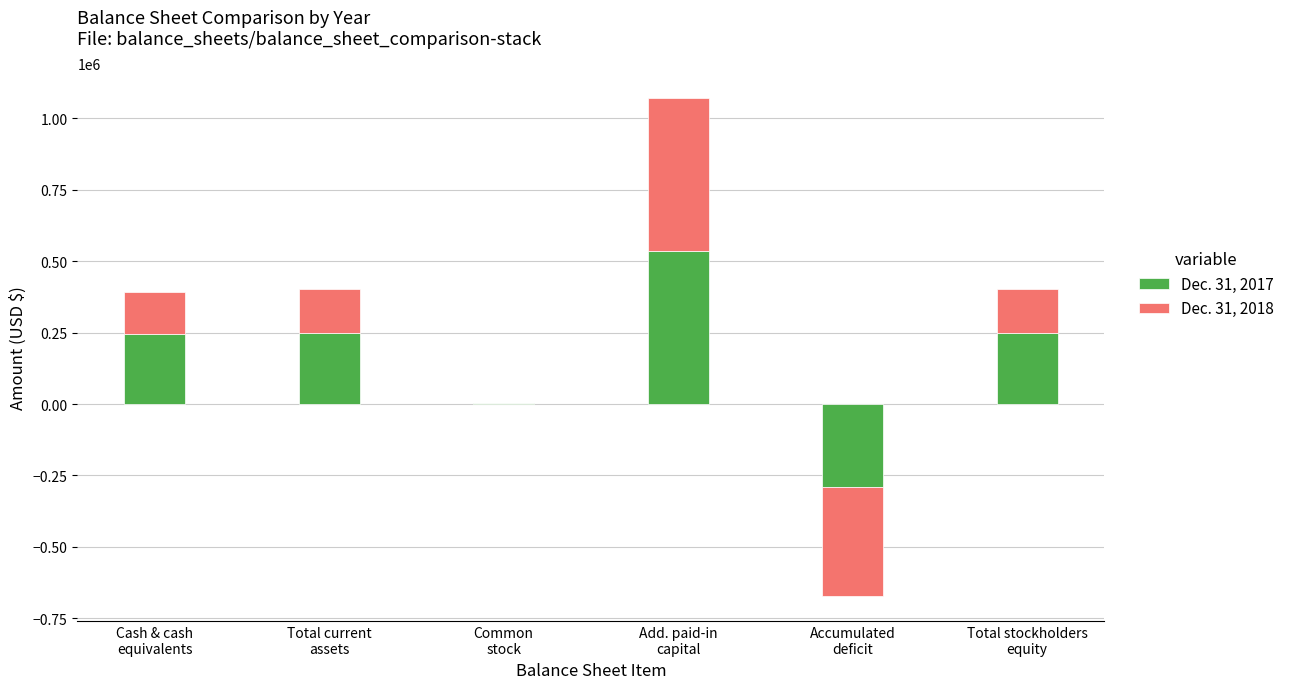

How many data points in Dec. 31, 2018 are less than 153829?

3